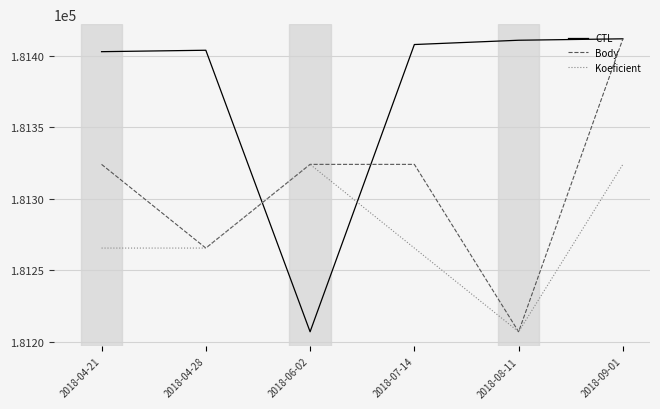

True or false: Koeficient and CTL intersect in this chart.

False